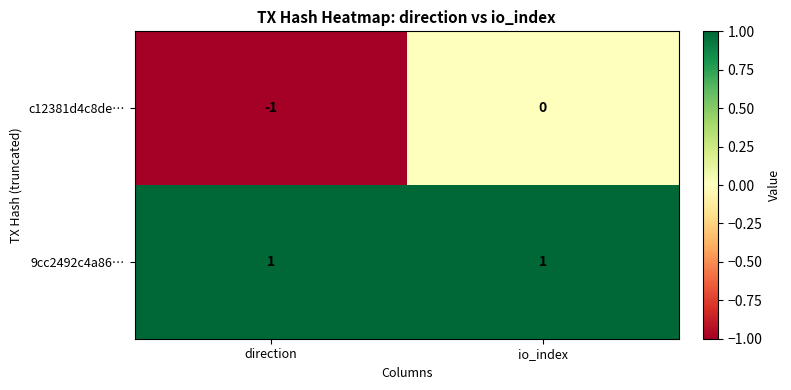

The value of c12381d4c8de… at direction is -1. True or false?

True